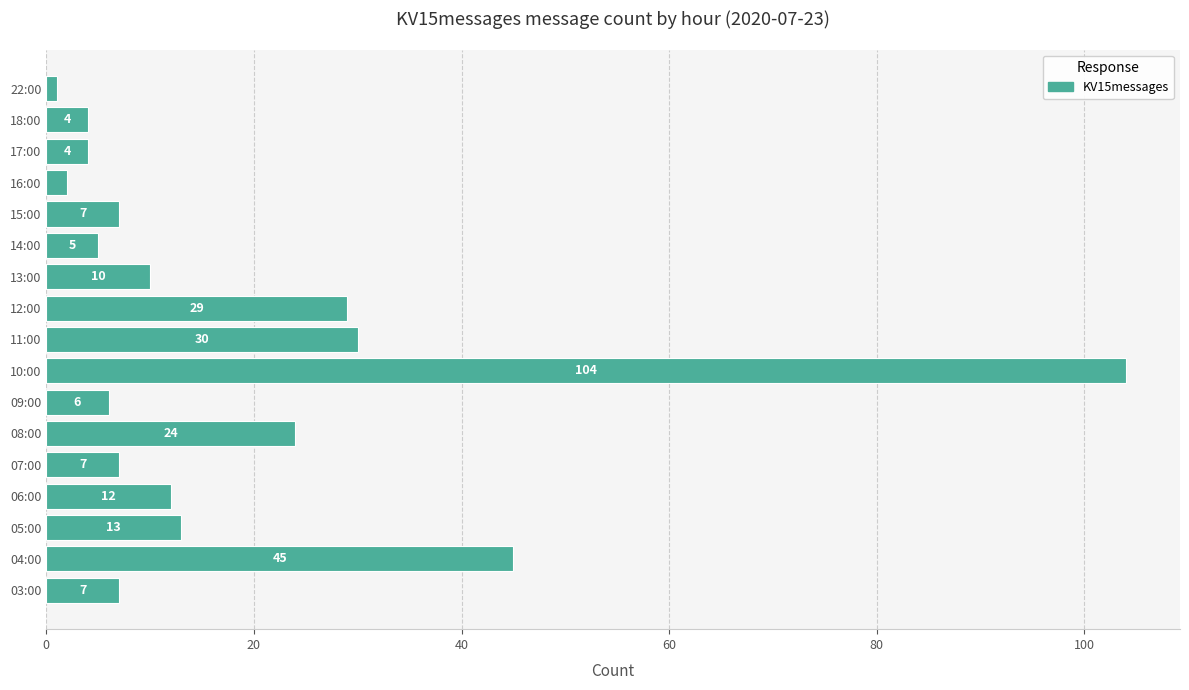

What value does the data have at 03:00, to the nearest 5?

5